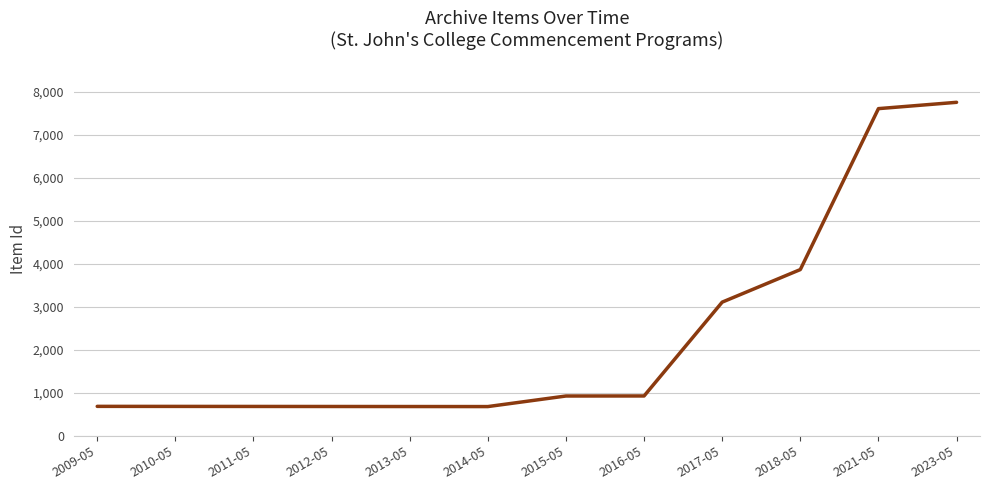

Is it true that the value at 2009-05 is 686?

True